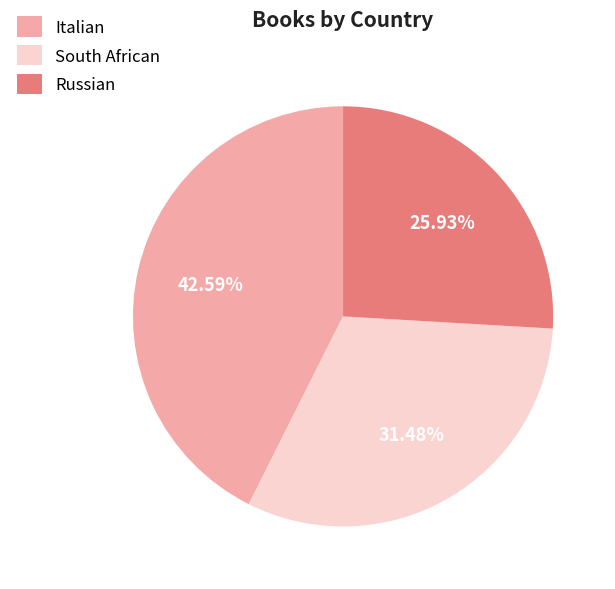

Between Russian and South African, which is larger?

South African